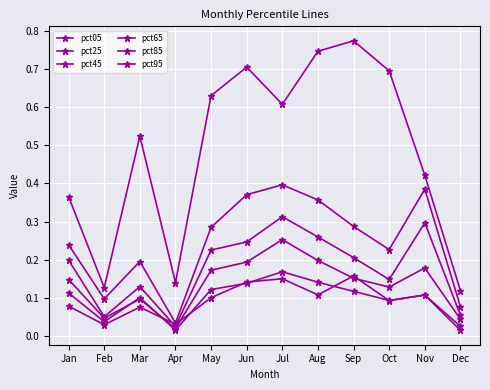

True or false: pct85 and pct05 intersect in this chart.

False